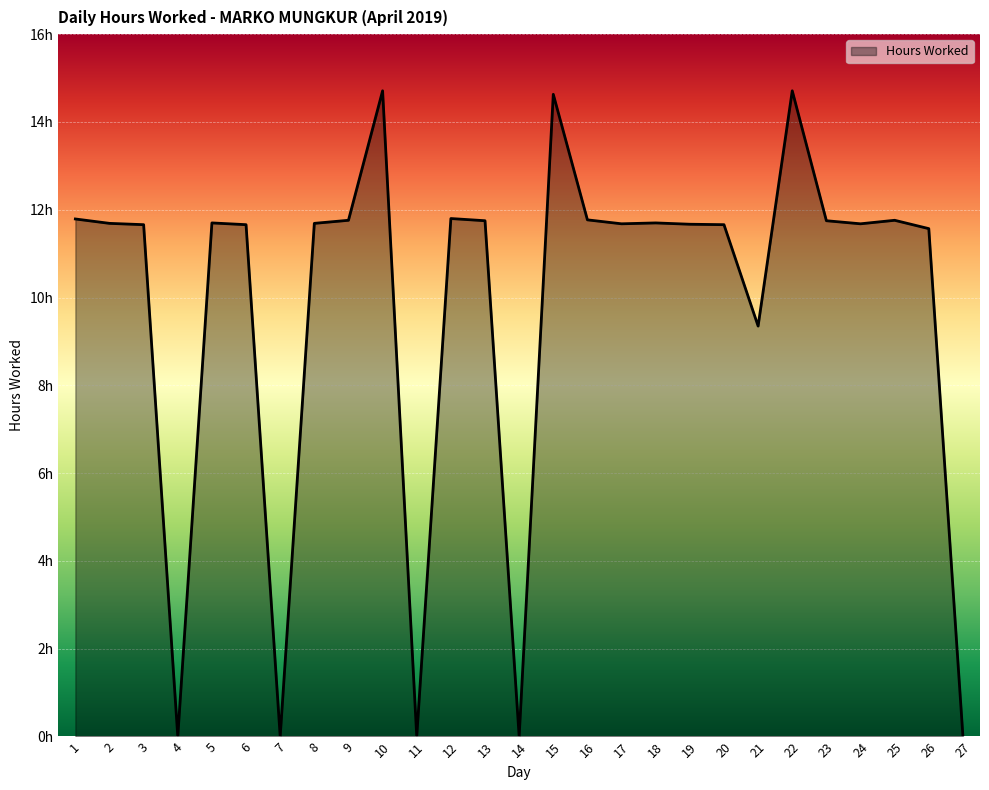

Does the chart have visible grid lines?

Yes